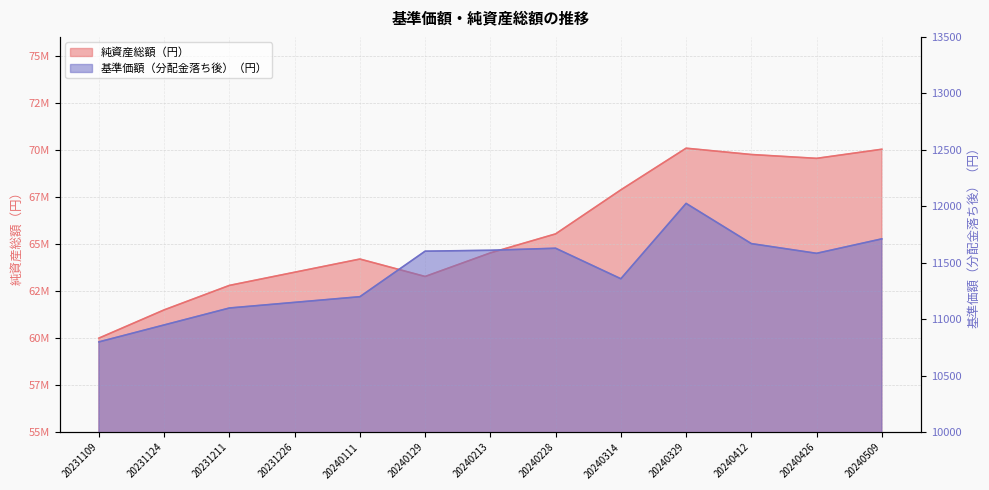

At which label does 純資産総額（円） reach its peak?

20240329